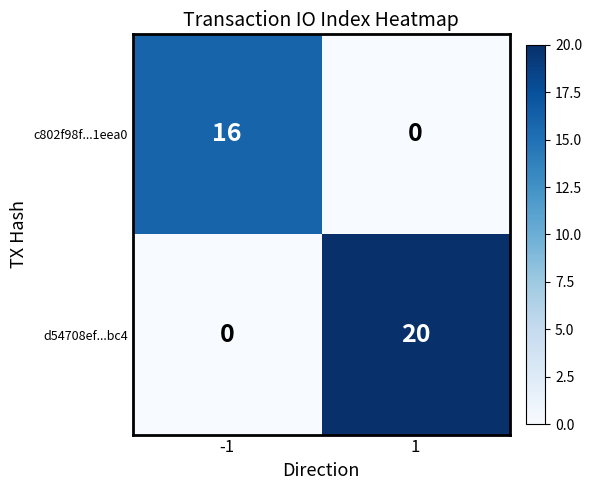

What is the average value of the c802f98f...1eea0 series?

8